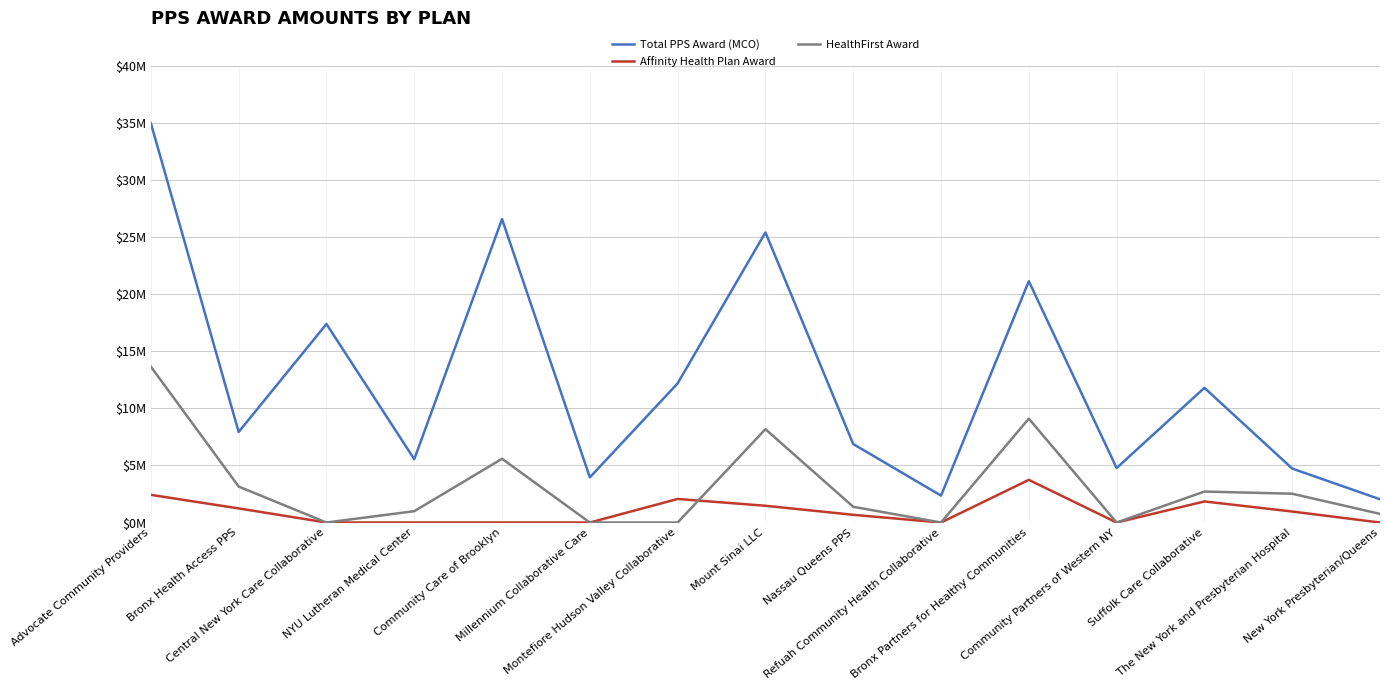

What is the value of the Affinity Health Plan Award point at the 8th from the left?

1.5